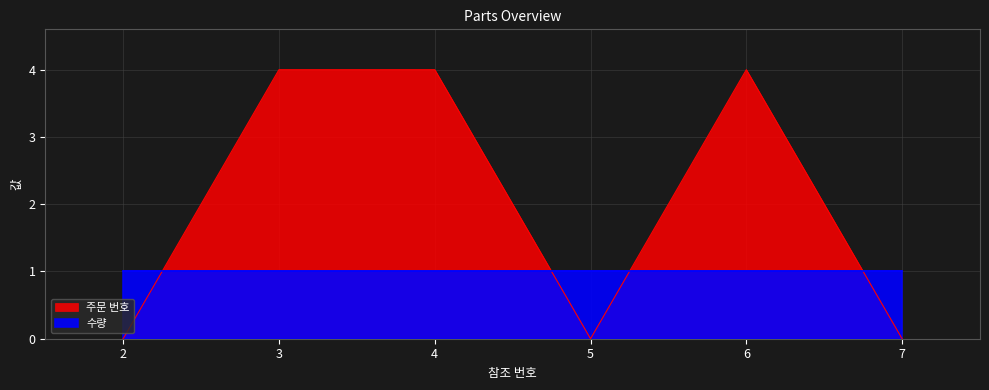

What is the difference between the maximum and minimum values?

4.0